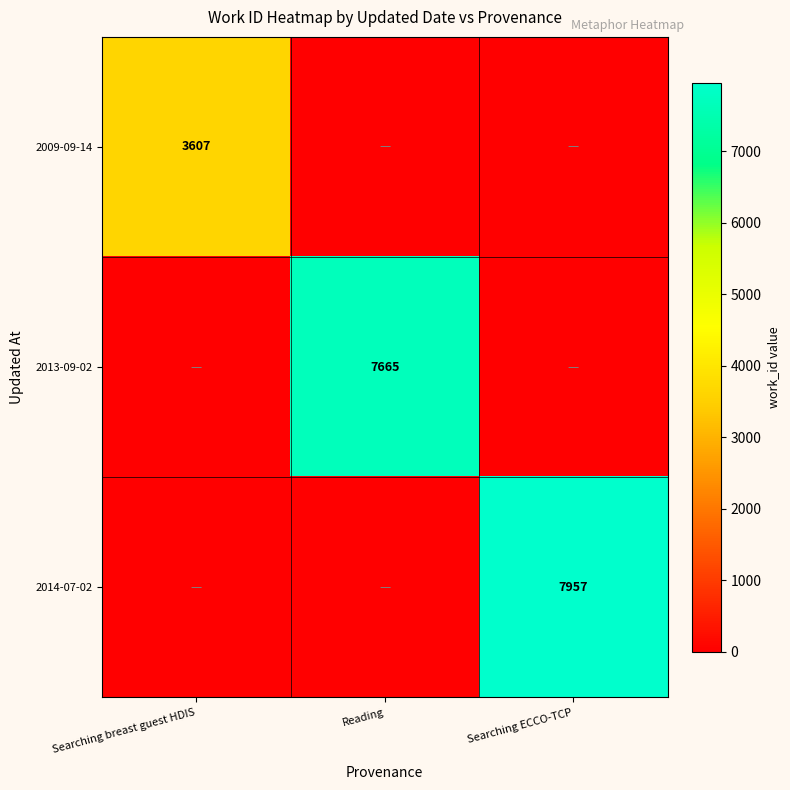

The value of 2014-07-02 at Searching ECCO-TCP is 2934. True or false?

False